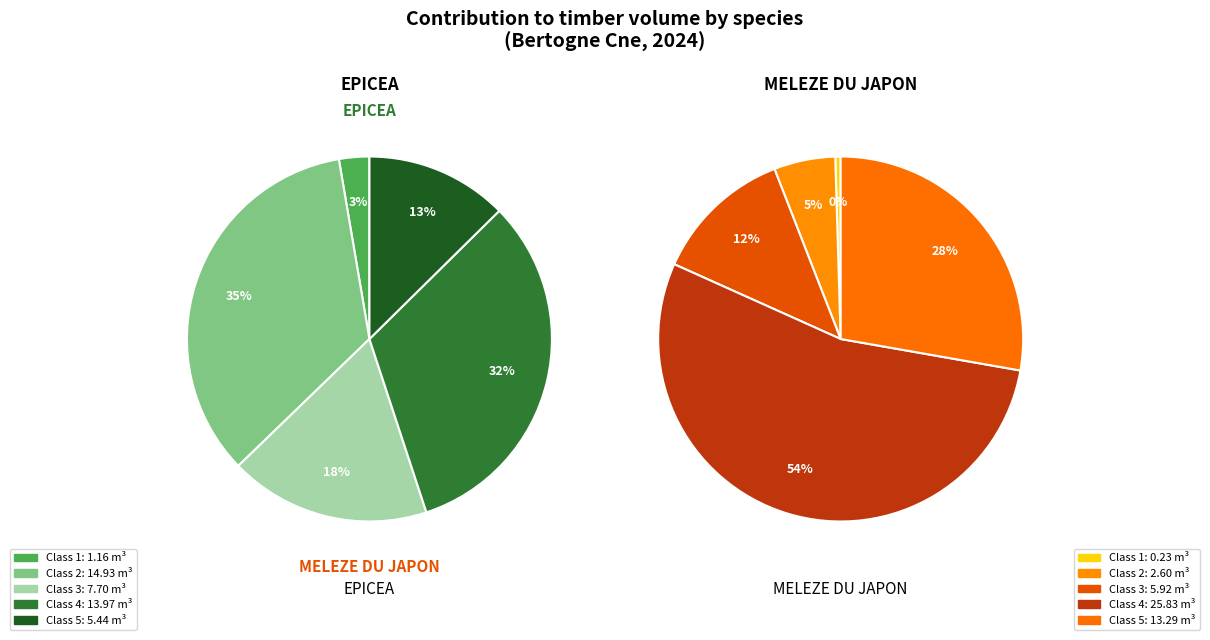

Combined, do EPICEA and 4 account for over 50%?

No